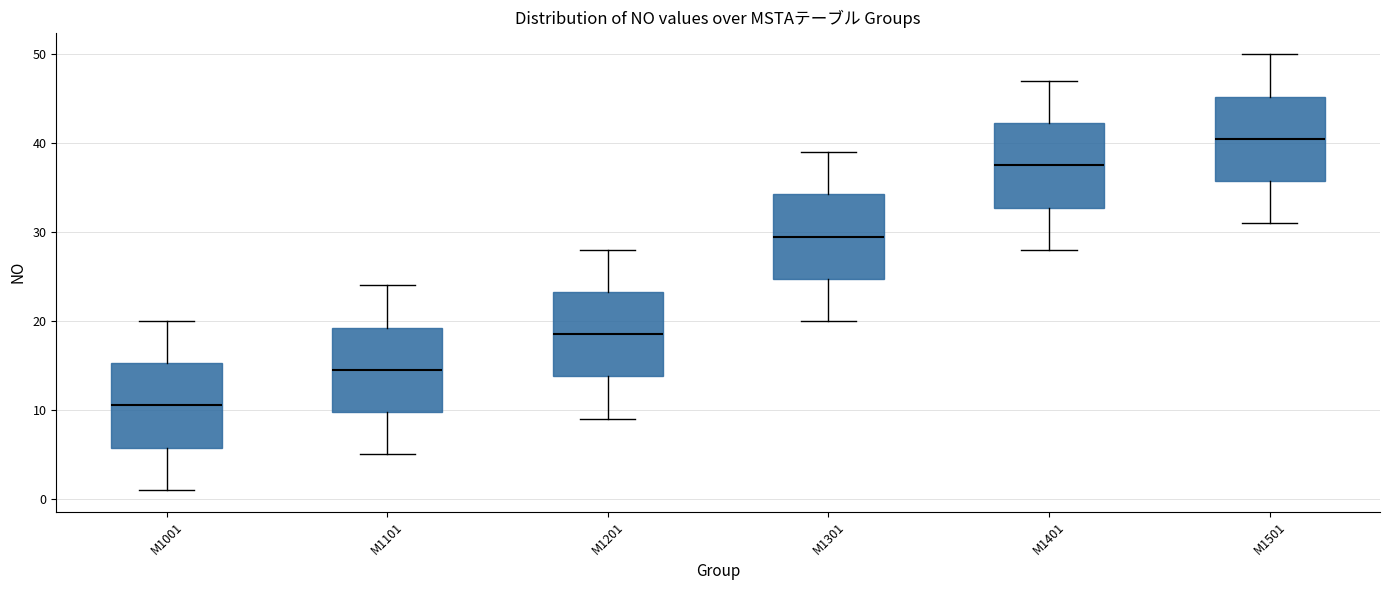

Where is the lower edge of the box for M1501 on the y-axis? The values are not printed on the chart, so give them approximately, as read against the axis.

36